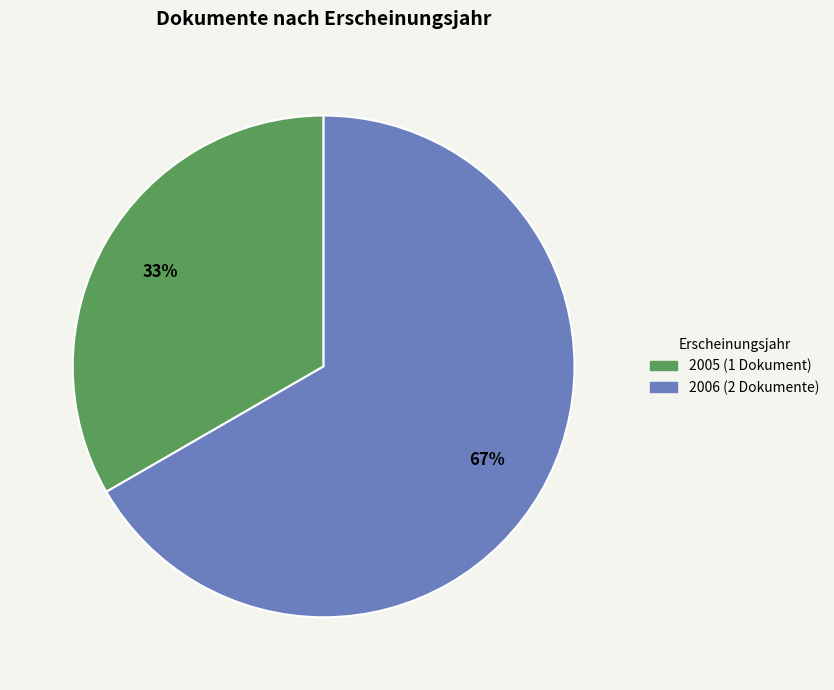

Does any single category account for the majority?

Yes